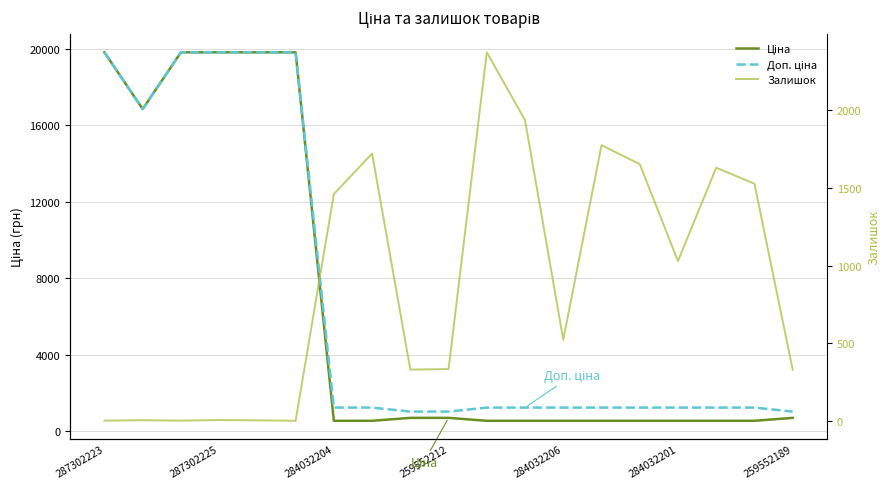

What value does the Ціна series have at 10?

535.4